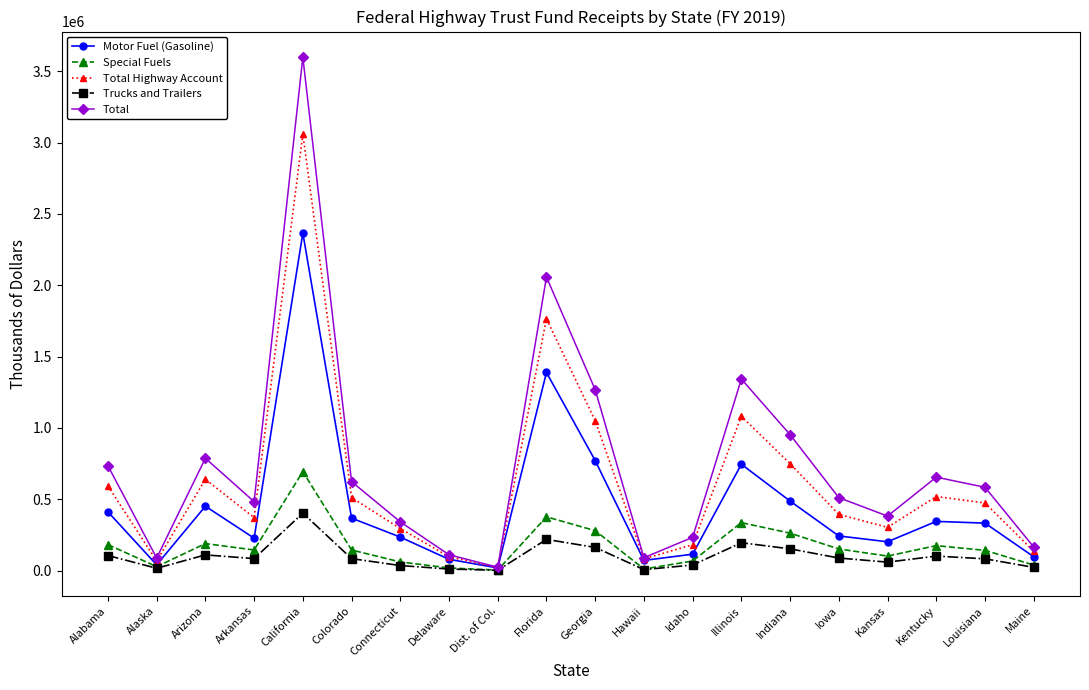

What is the label of the 13th point from the right?

Delaware